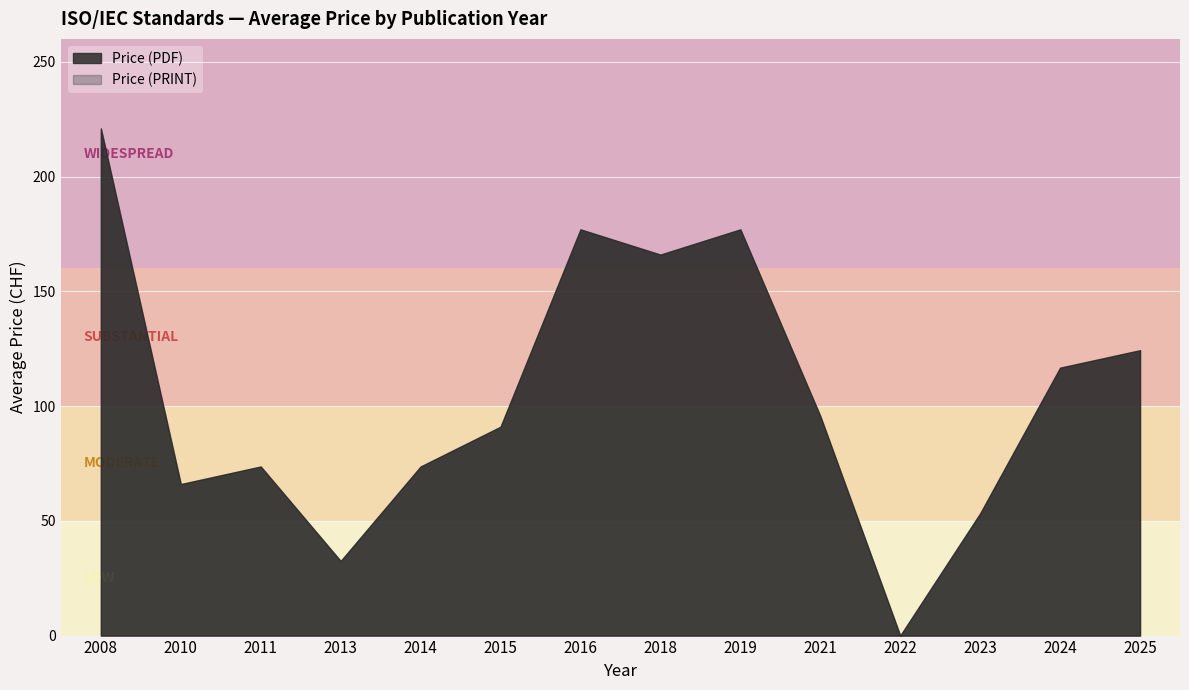

What are all the series names shown in the legend?

Price (PDF), Price (PRINT)